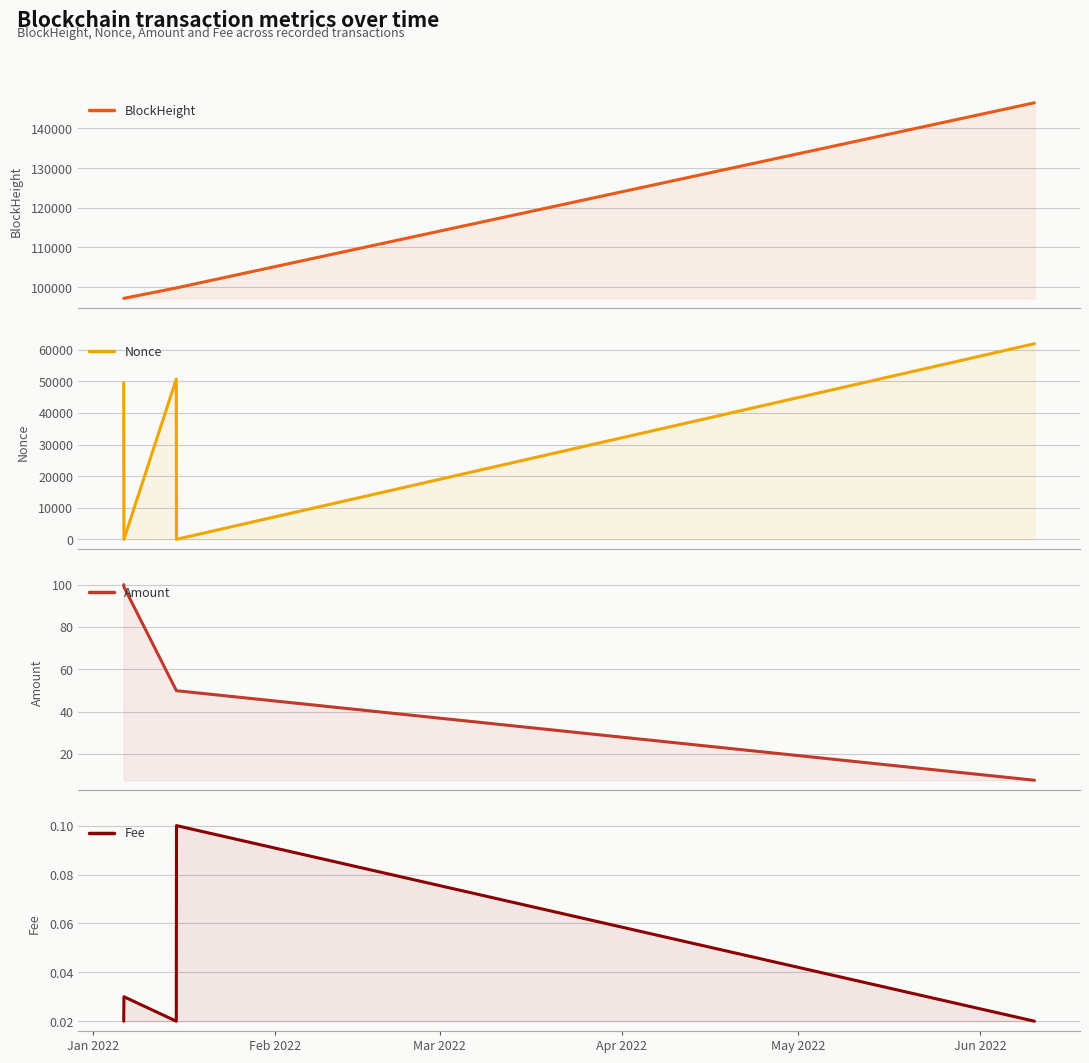

True or false: BlockHeight and Amount cross at least once.

False